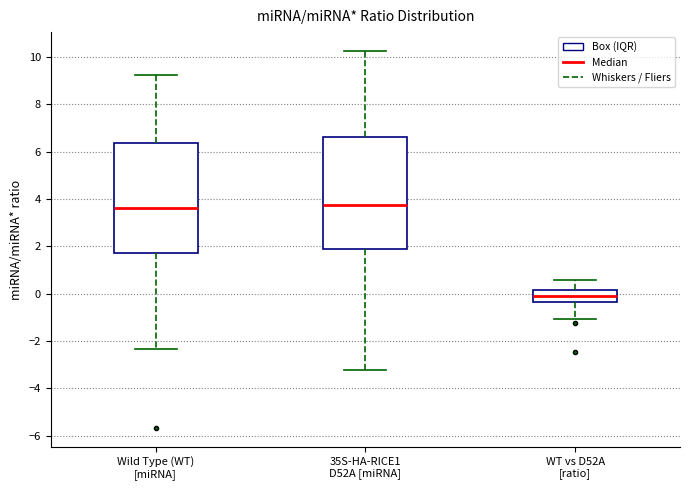

Which box's median line is the lowest?

WT vs D52A [ratio]